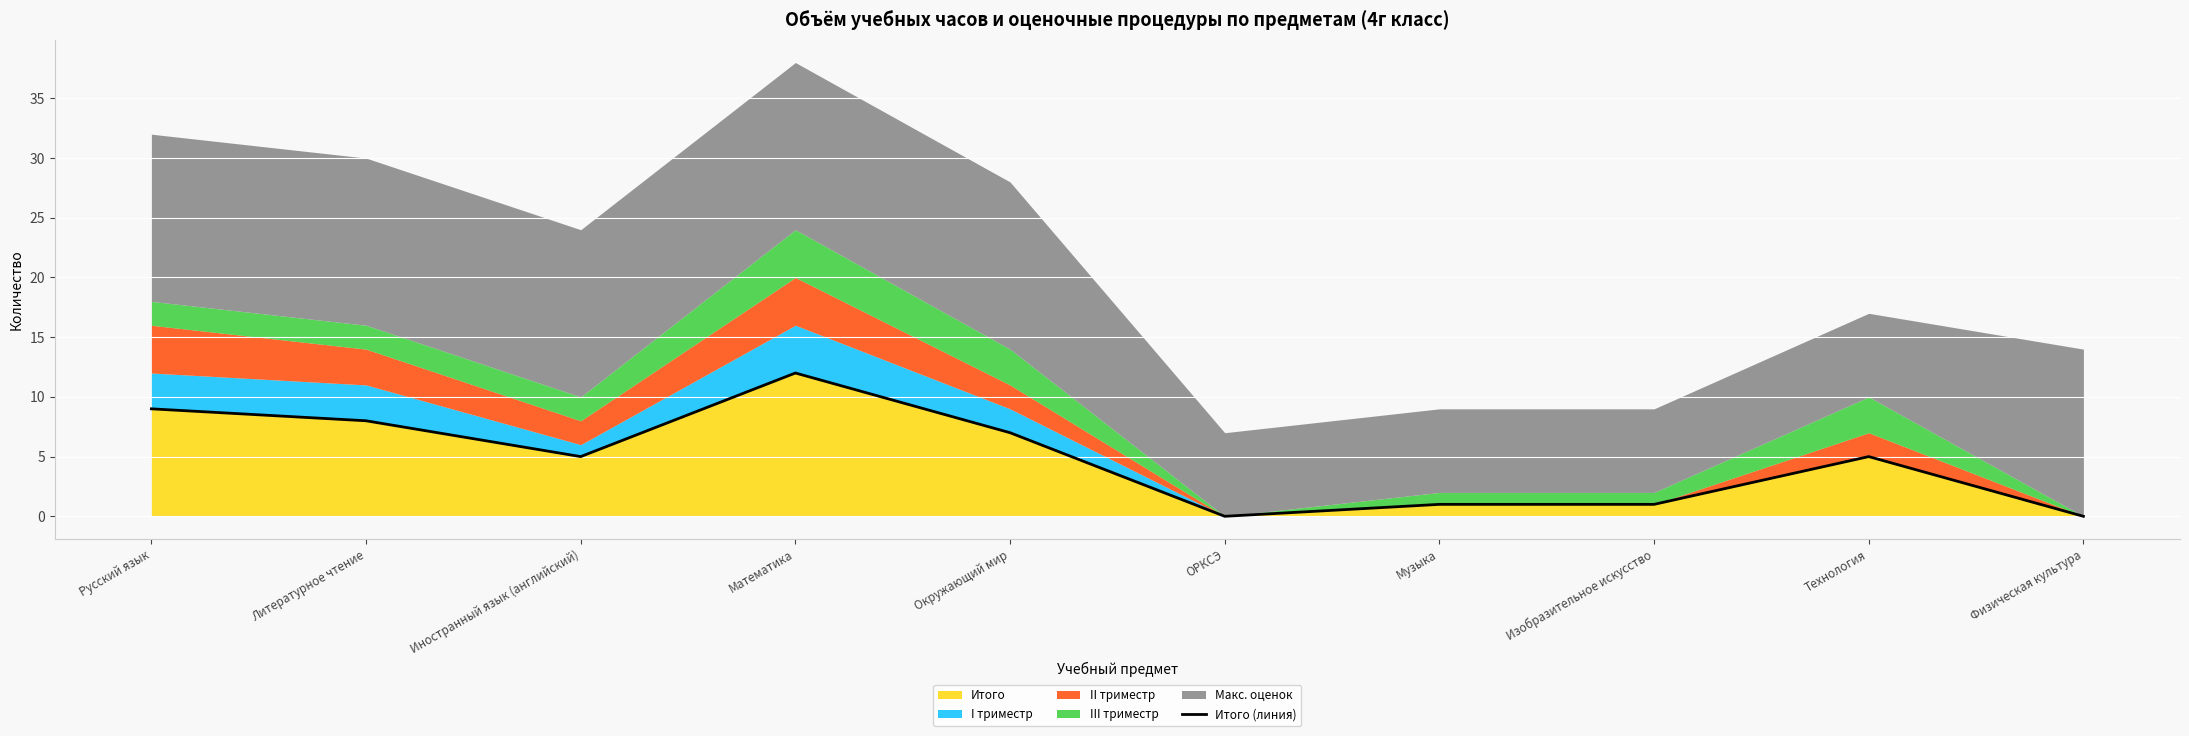

What is the difference between the maximum and minimum values?

12